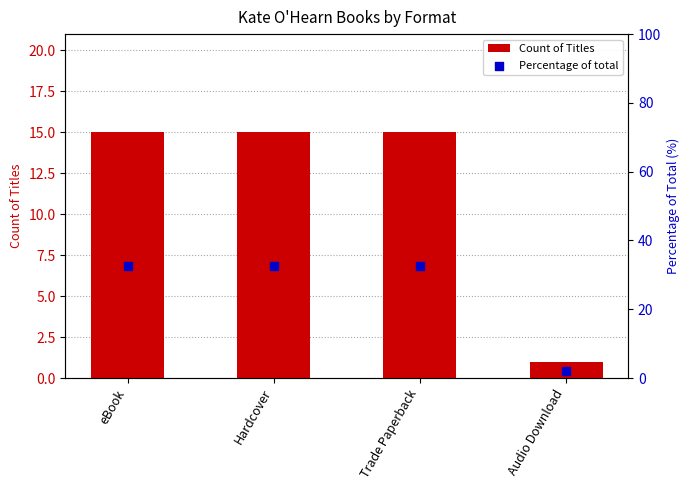

What are all the series names shown in the legend?

Count of Titles, Percentage of total